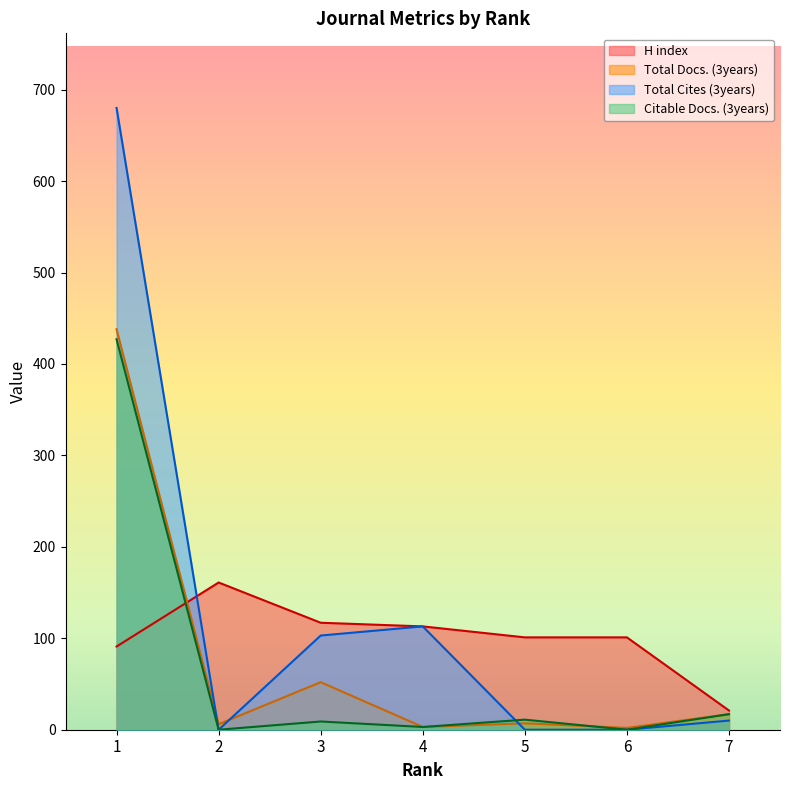

How many times do Citable Docs. (3years) and Total Cites (3years) cross each other?

1